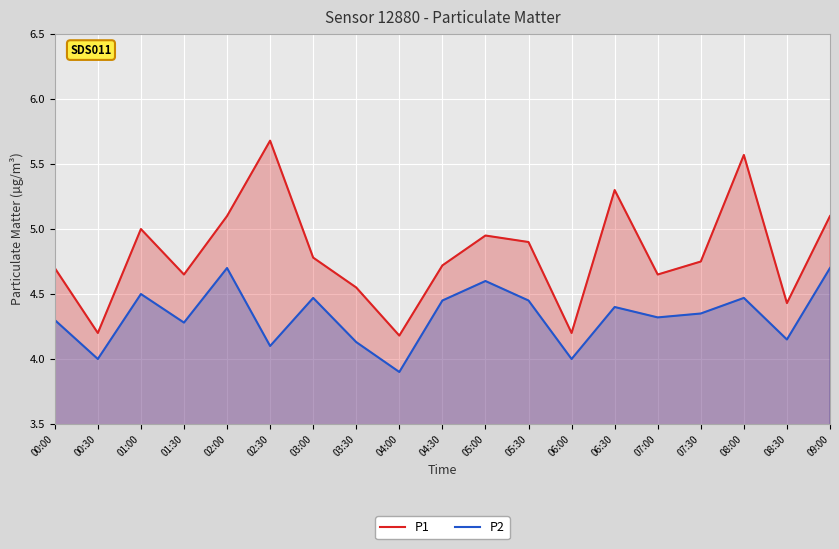

Rank the series by their average value, from highest to lowest.

P1, P2